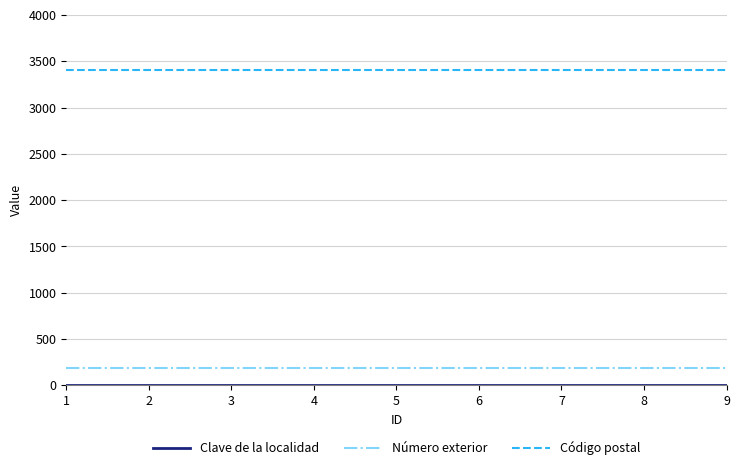

What is the sum of the Número exterior values at 7 and 4?

372